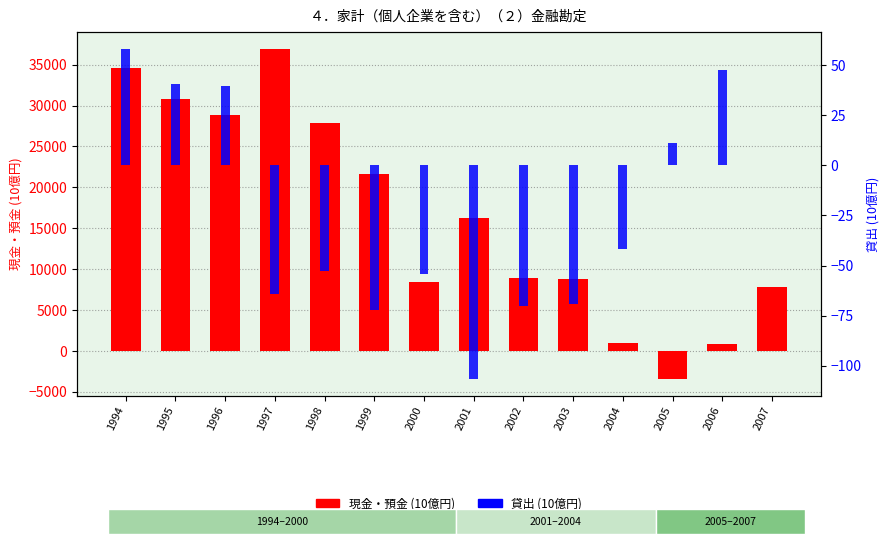

Rank the series by their maximum value, from highest to lowest.

現金・預金, 貸出